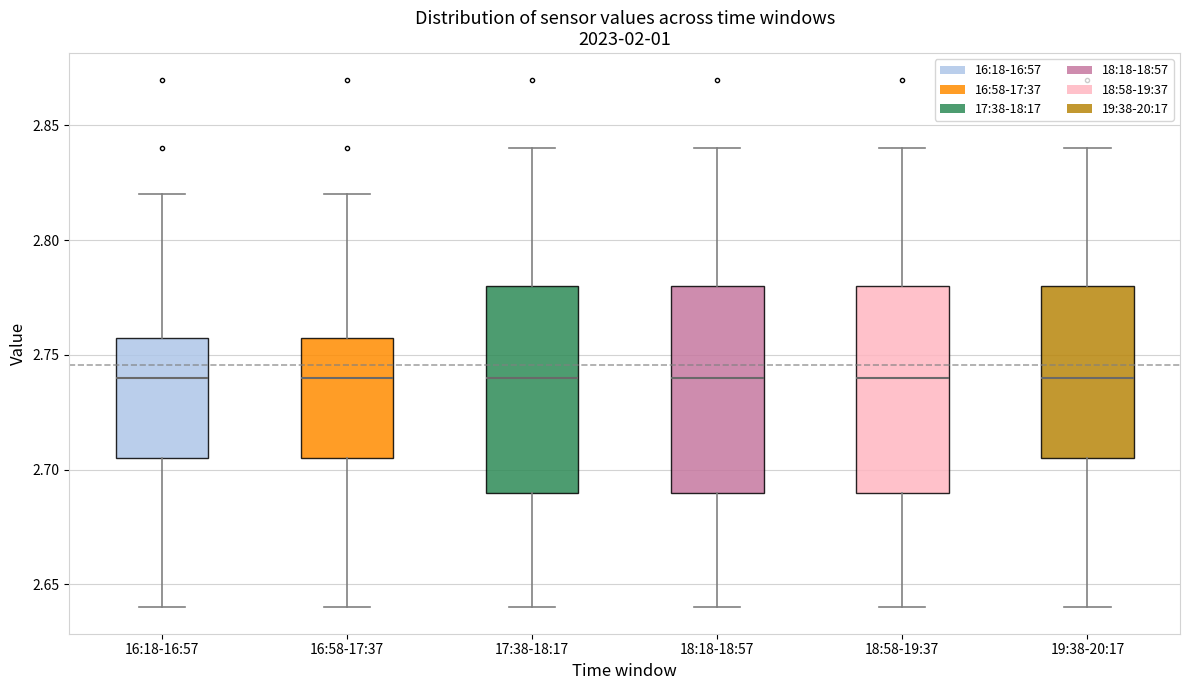

Reading left to right, transcribe this box plot: for each box, give where its median line is, the range the box spans, and where its two whiskers end, as read against the y-axis. The values are not printed on the chart, so give them approximately, as read against the axis.

16:18-16:57: median 2.740, box 2.705 to 2.760, whiskers 2.640 to 2.820
16:58-17:37: median 2.740, box 2.705 to 2.760, whiskers 2.640 to 2.820
17:38-18:17: median 2.740, box 2.690 to 2.780, whiskers 2.640 to 2.840
18:18-18:57: median 2.740, box 2.690 to 2.780, whiskers 2.640 to 2.840
18:58-19:37: median 2.740, box 2.690 to 2.780, whiskers 2.640 to 2.840
19:38-20:17: median 2.740, box 2.705 to 2.780, whiskers 2.640 to 2.840